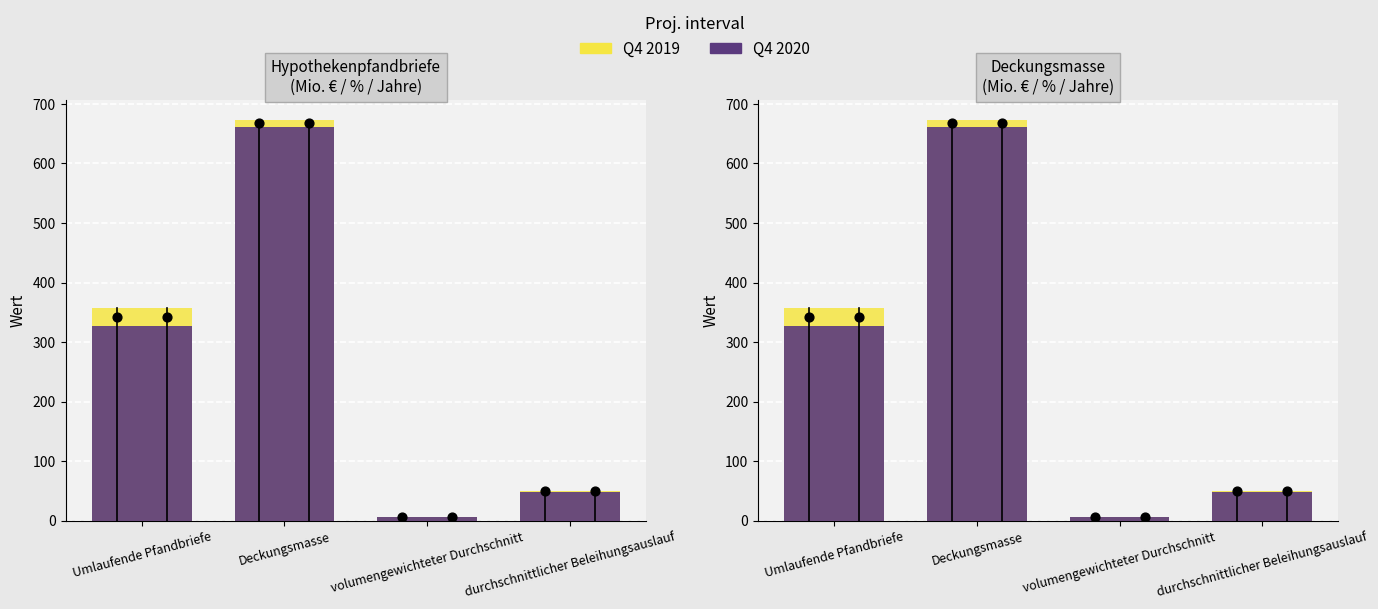

At how many categories does at least one series exceed 79?

2